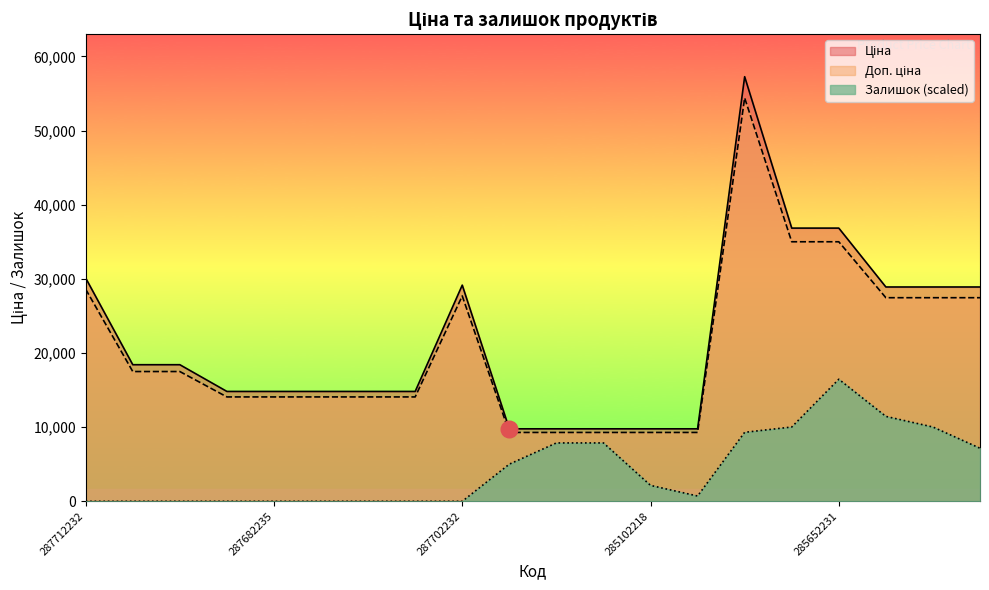

True or false: Доп. ціна and Ціна intersect in this chart.

False